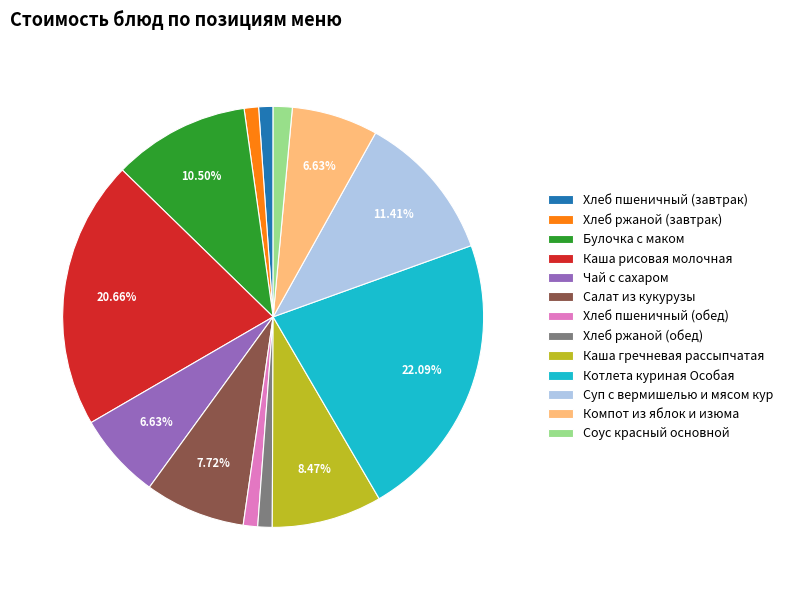

What is the largest slice in the pie chart?

Котлета куриная Особая